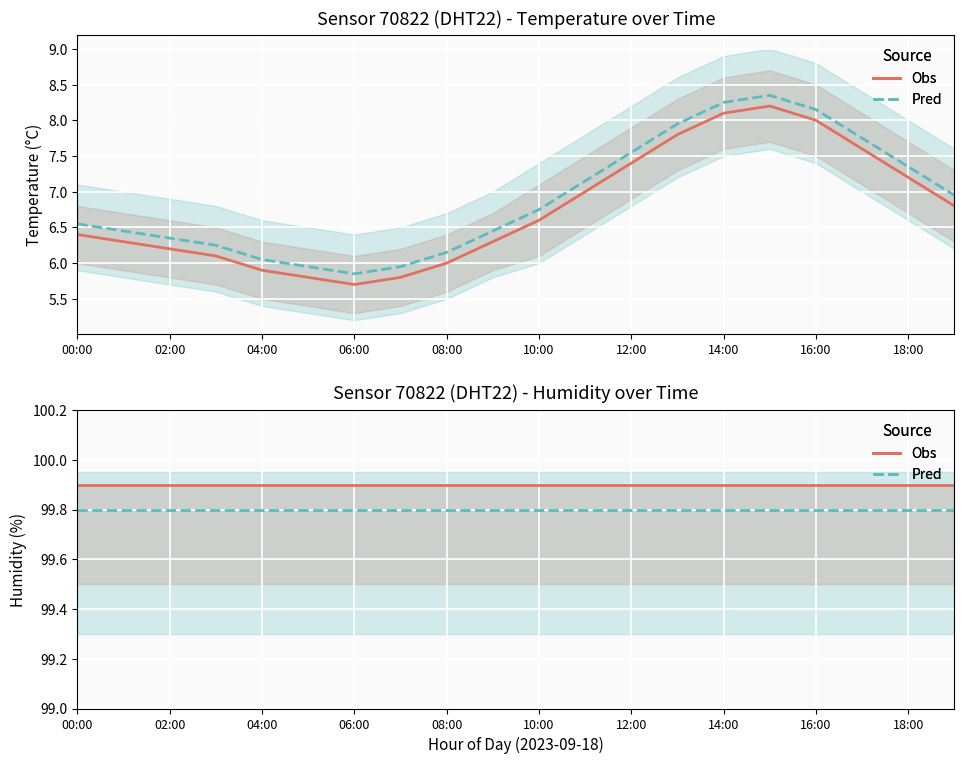

What is the total value across all series at 13?

215.5